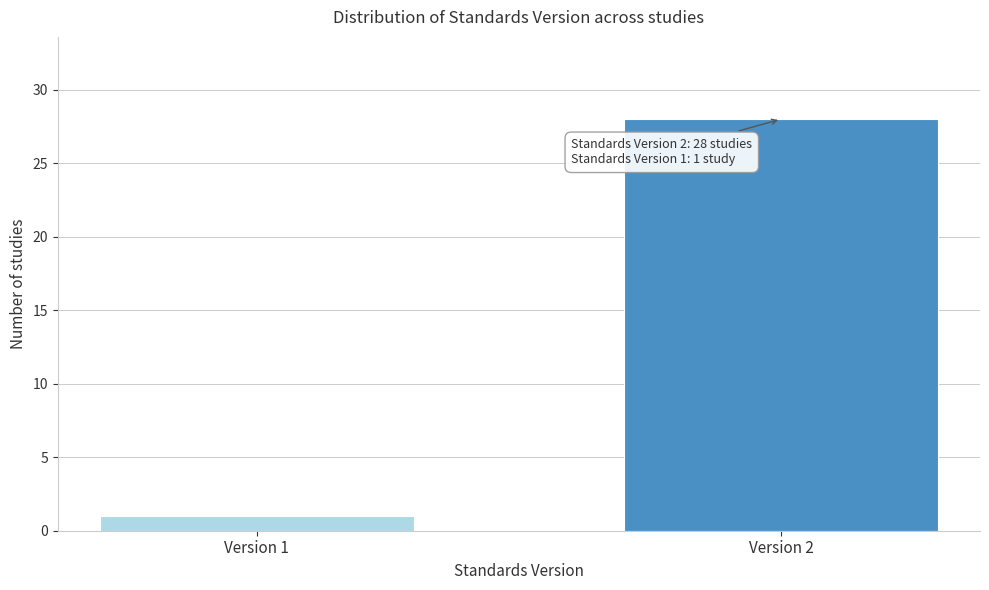

Reading left to right, transcribe all the data shown in this chart.

1	28